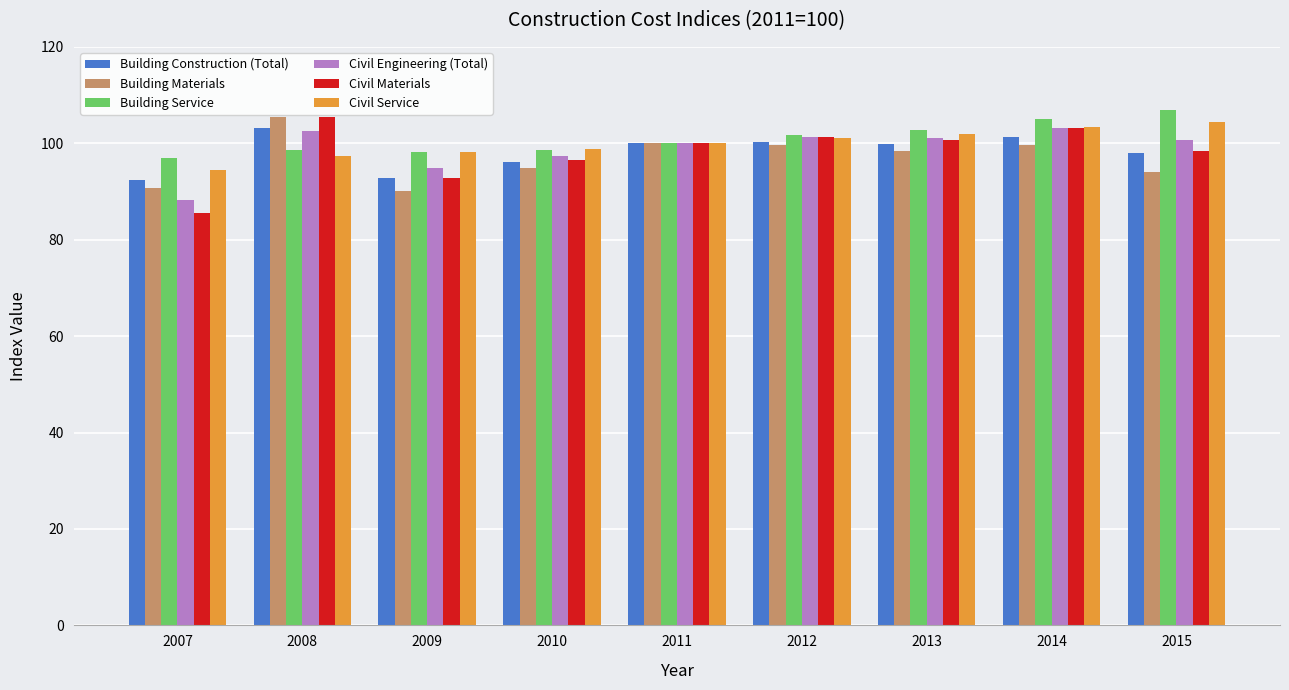

How many bars are there in total?

54